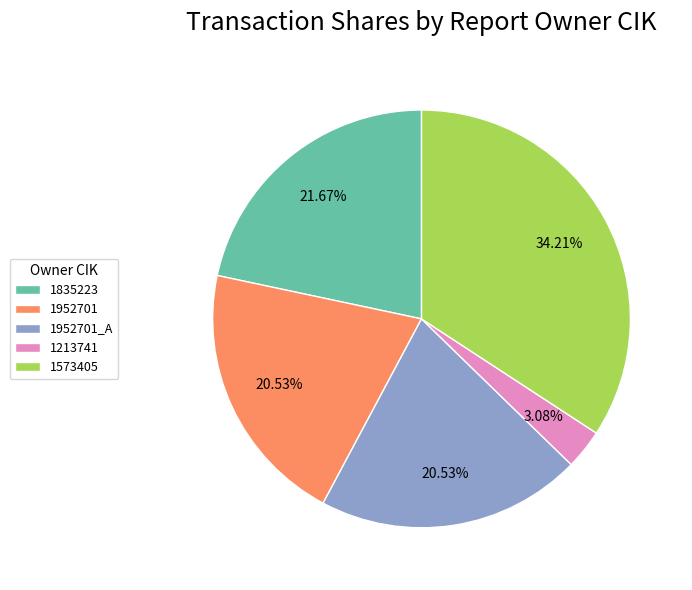

To the nearest percent, what portion does 1573405 represent?

34%